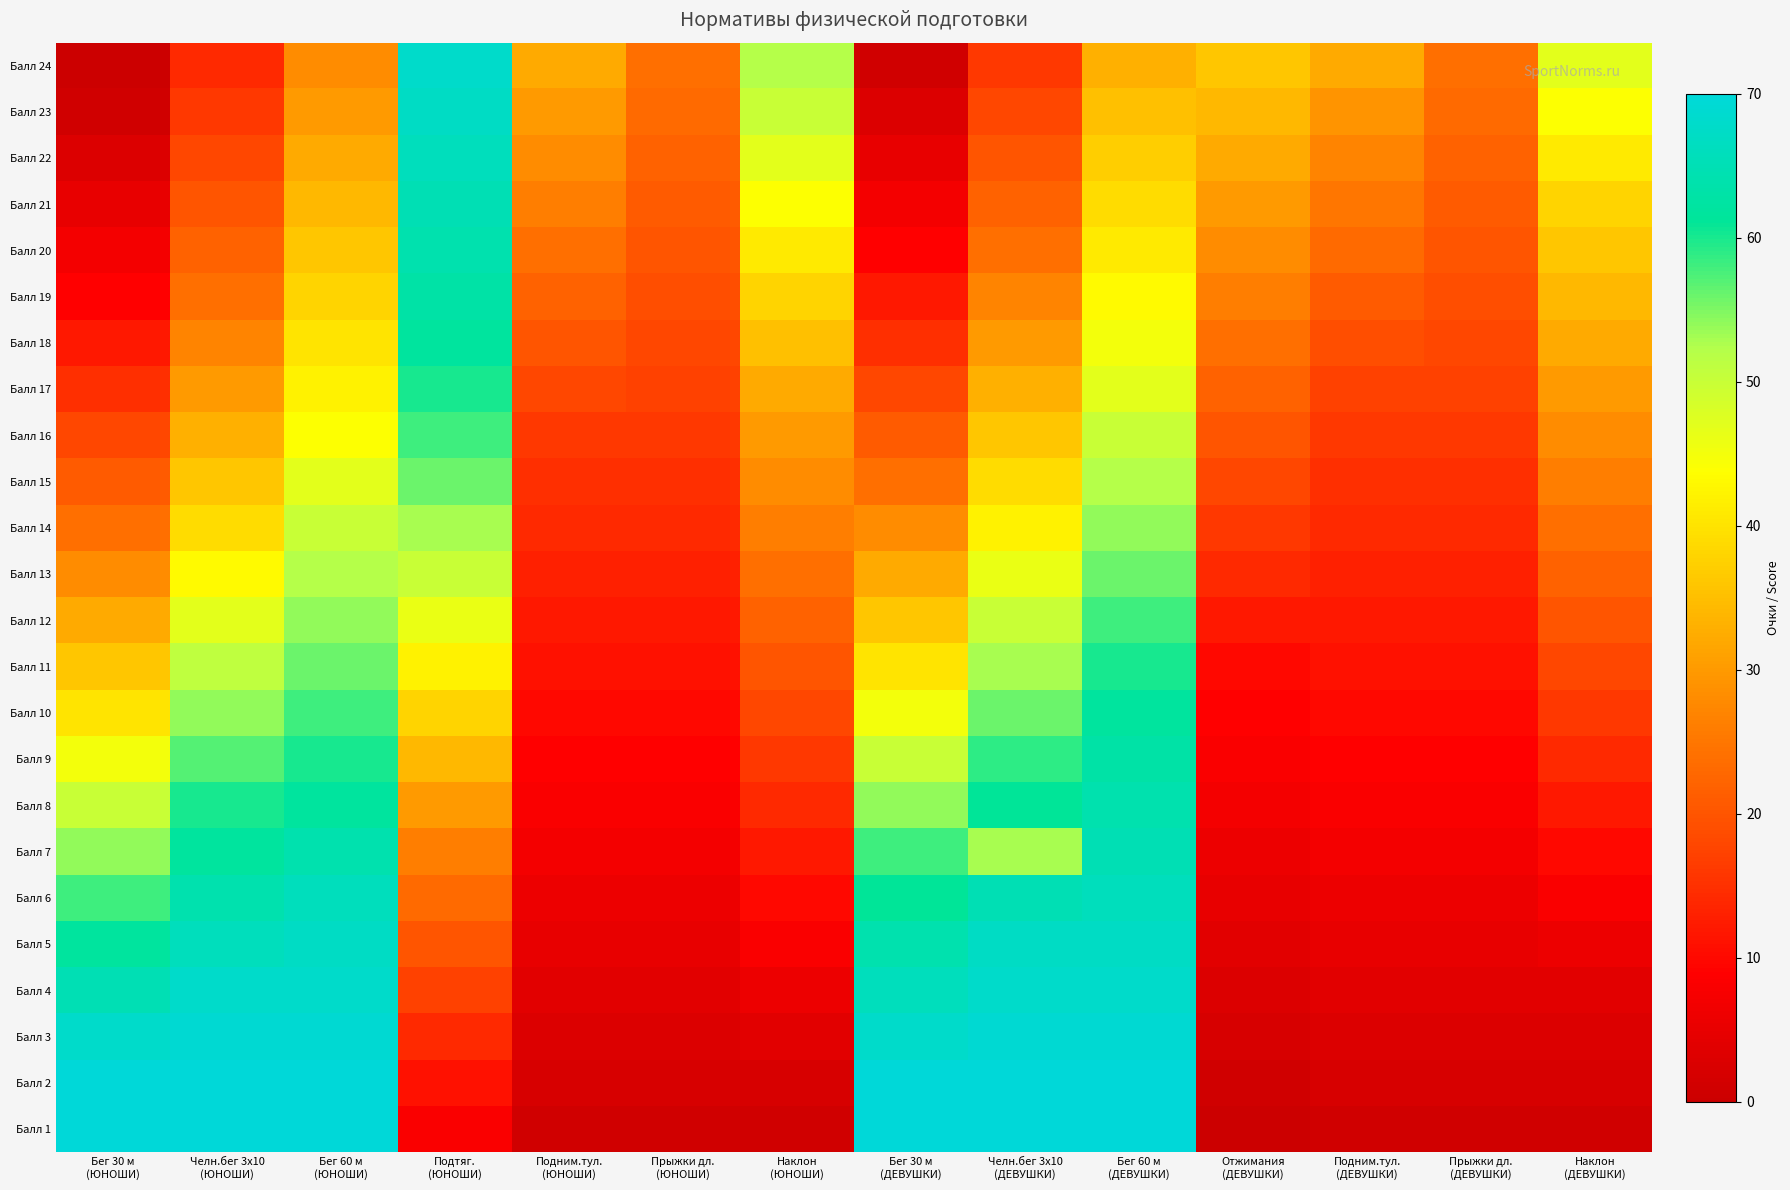

At which category is the sum across all series the highest?

Бег 60 м
(ДЕВУШКИ)